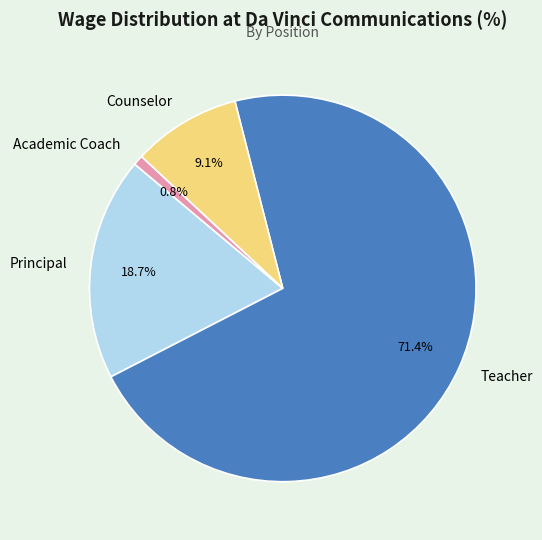

Which category accounts for the majority?

Teacher